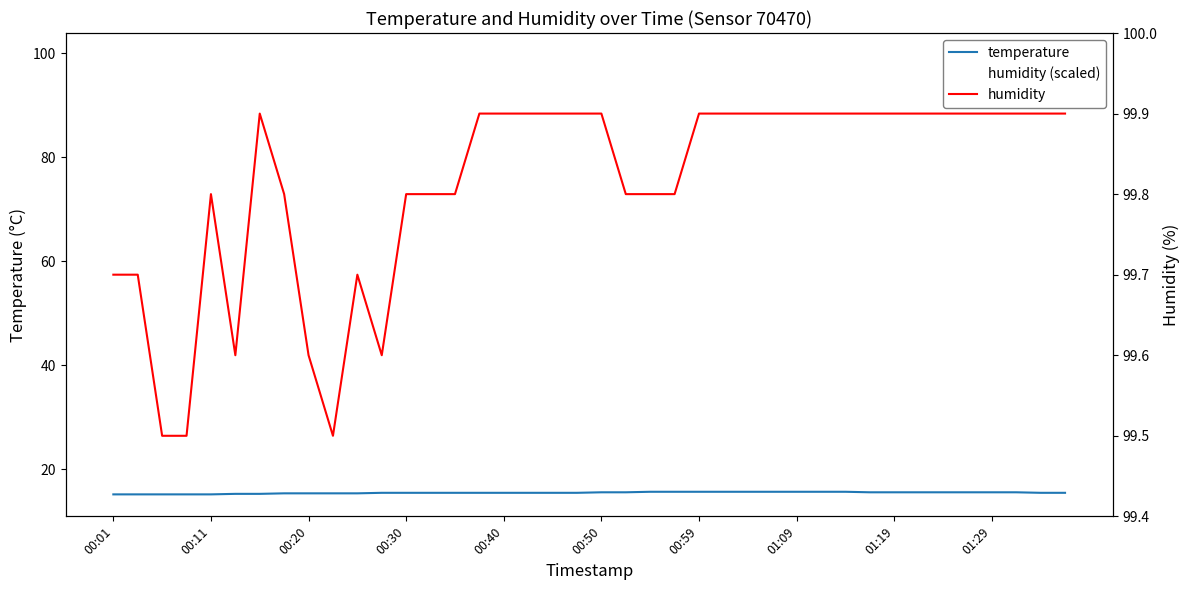

What is the total value across all series at 00:03?

114.9